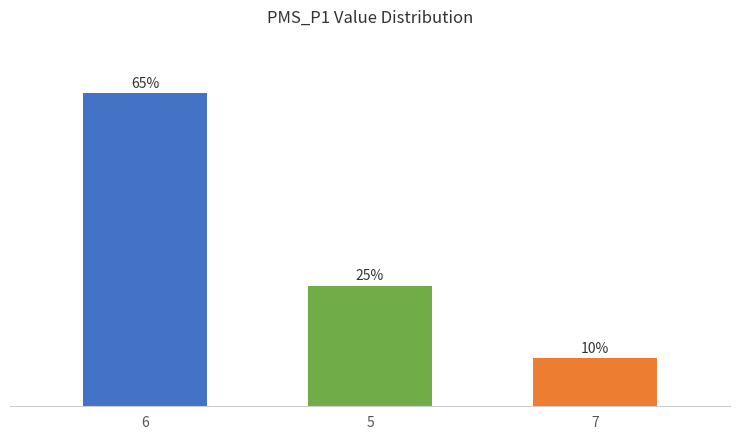

List the labels in order of value, largest first.

6, 5, 7